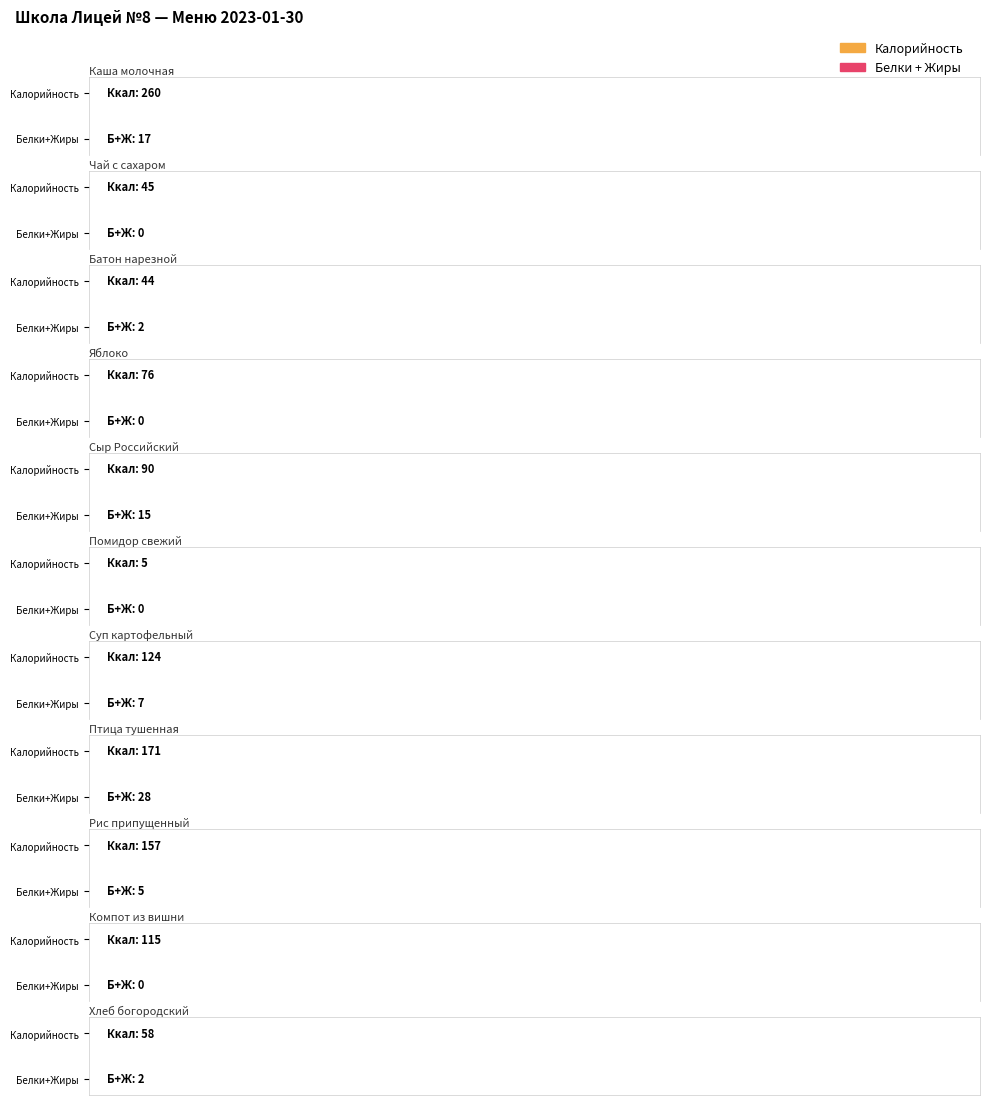

Which label corresponds to the largest value in the chart?

Каша молочная